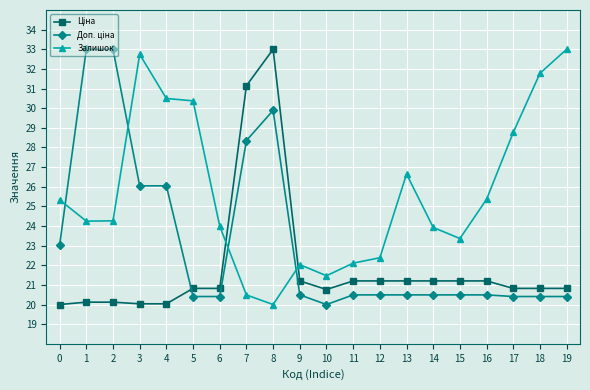

What is the difference between the maximum and minimum values in the Залишок series?

13.0